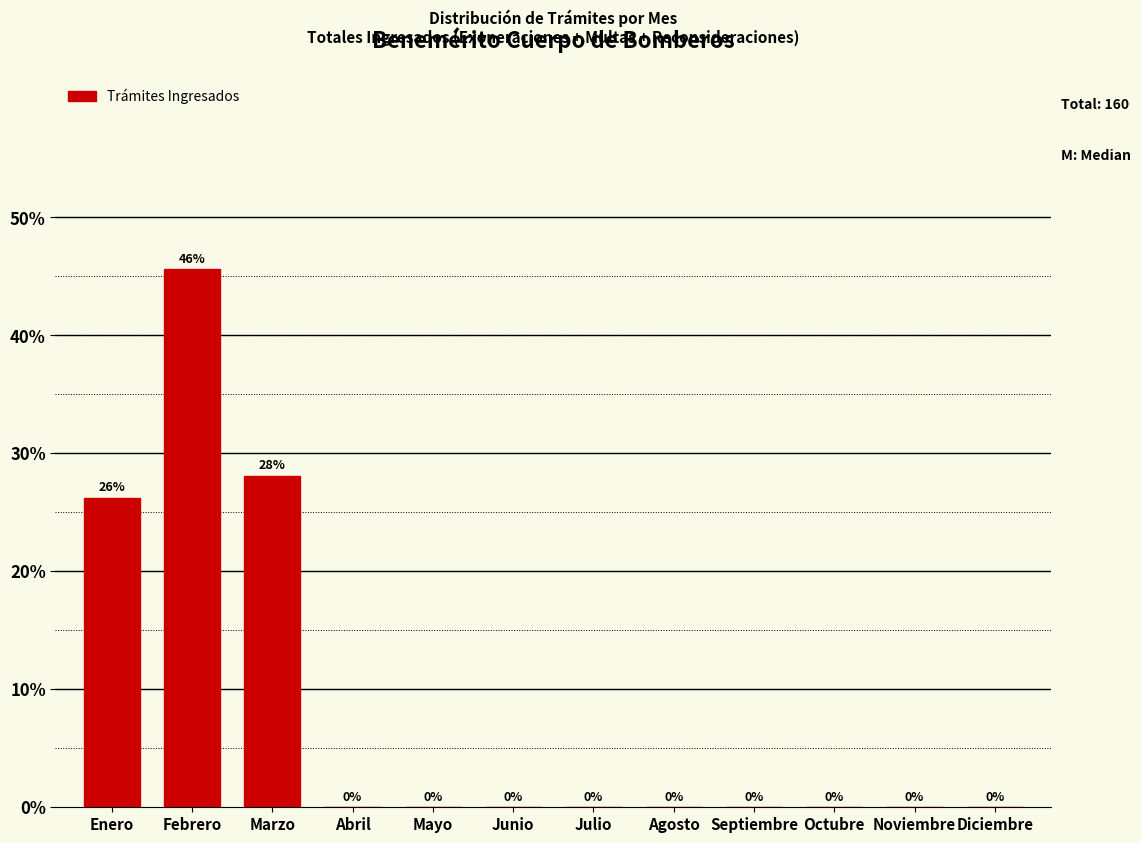

What is the maximum value shown in the chart?

45.6